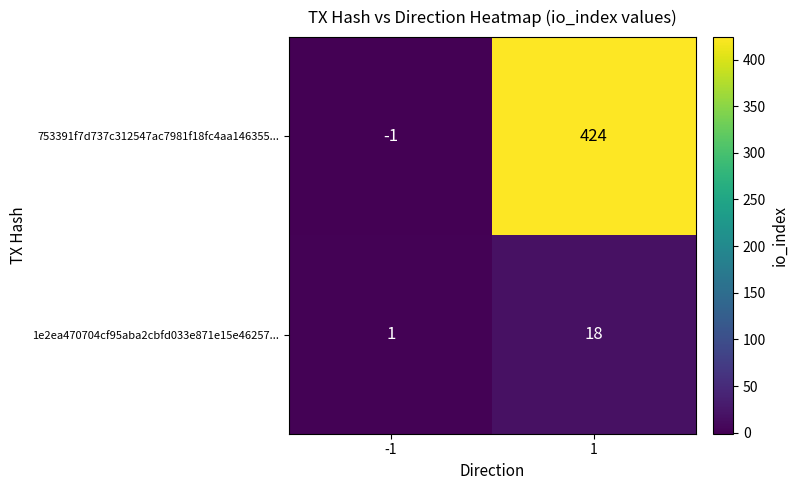

Rank the series by their average value, from highest to lowest.

753391f7d737c312547ac7981f18fc4aa146355..., 1e2ea470704cf95aba2cbfd033e871e15e46257...